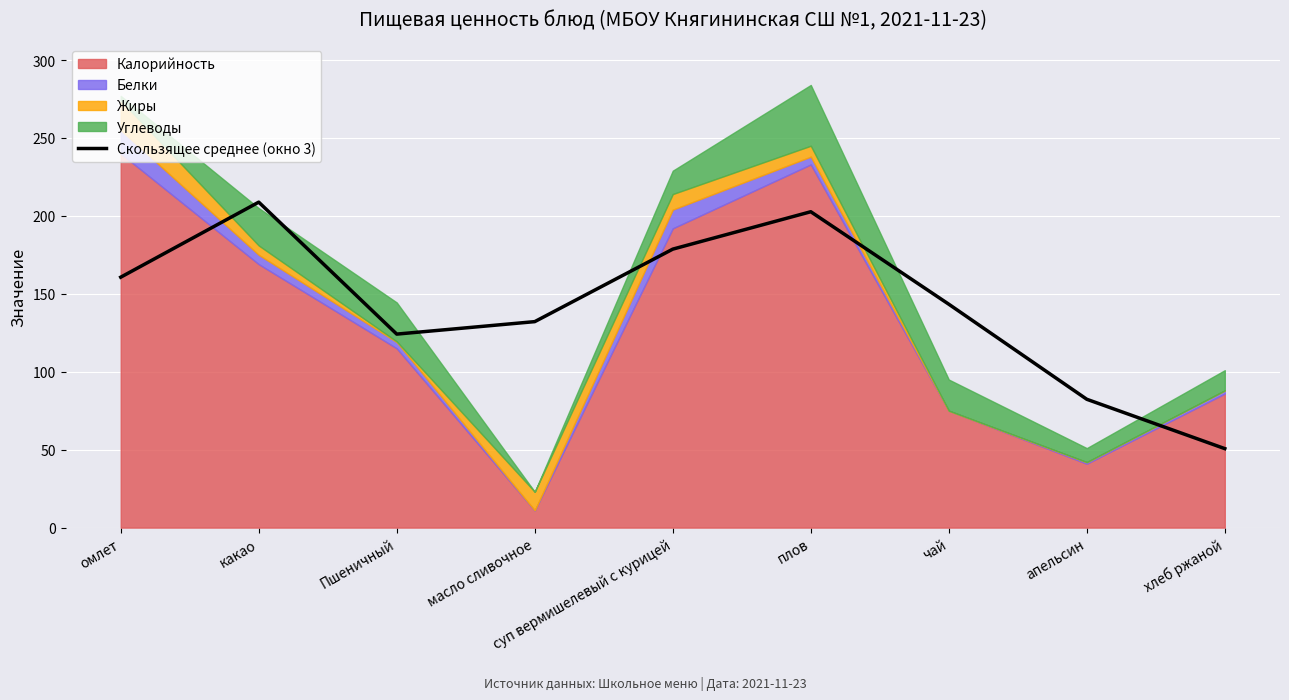

True or false: the data shows 122.2 at суп вермишелевый с курицей.

False